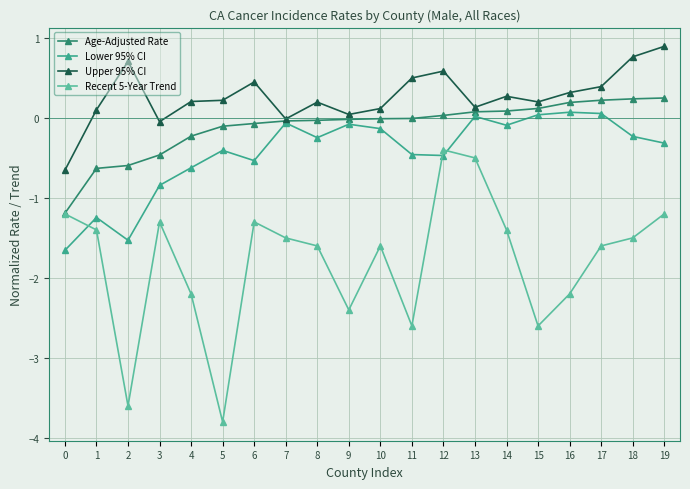

Rank the series by their average value, from lowest to highest.

Recent 5-Year Trend, Lower 95% CI, Age-Adjusted Rate, Upper 95% CI